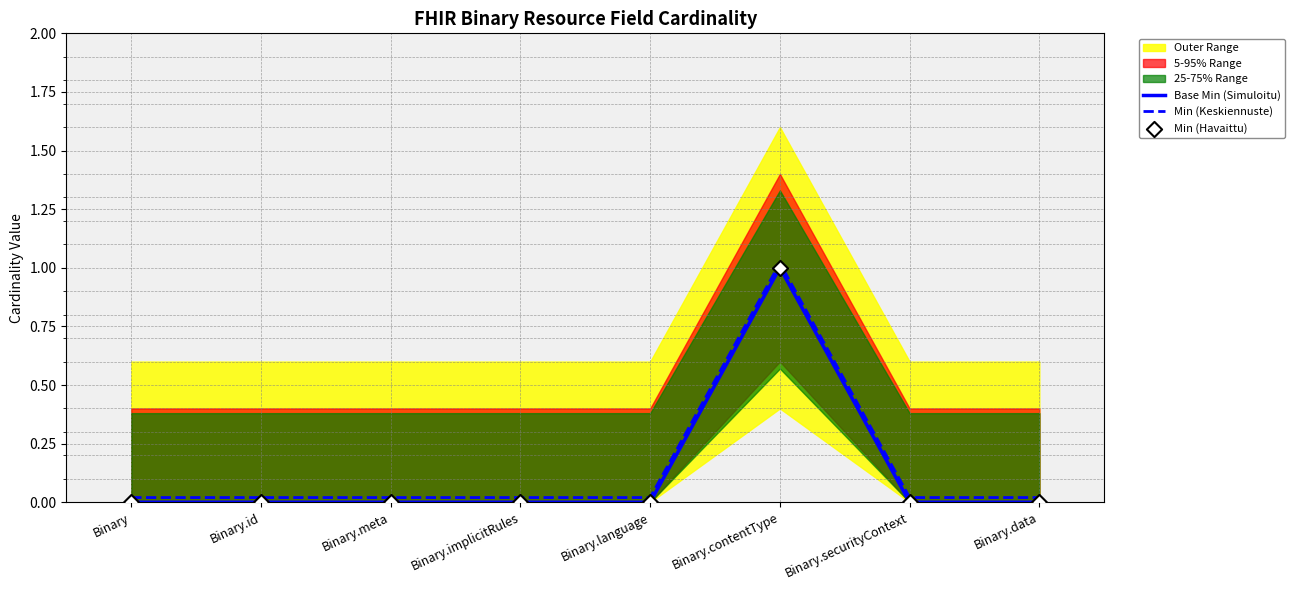

Which series has the largest Y range (max minus min)?

Base Min (Simuloitu)